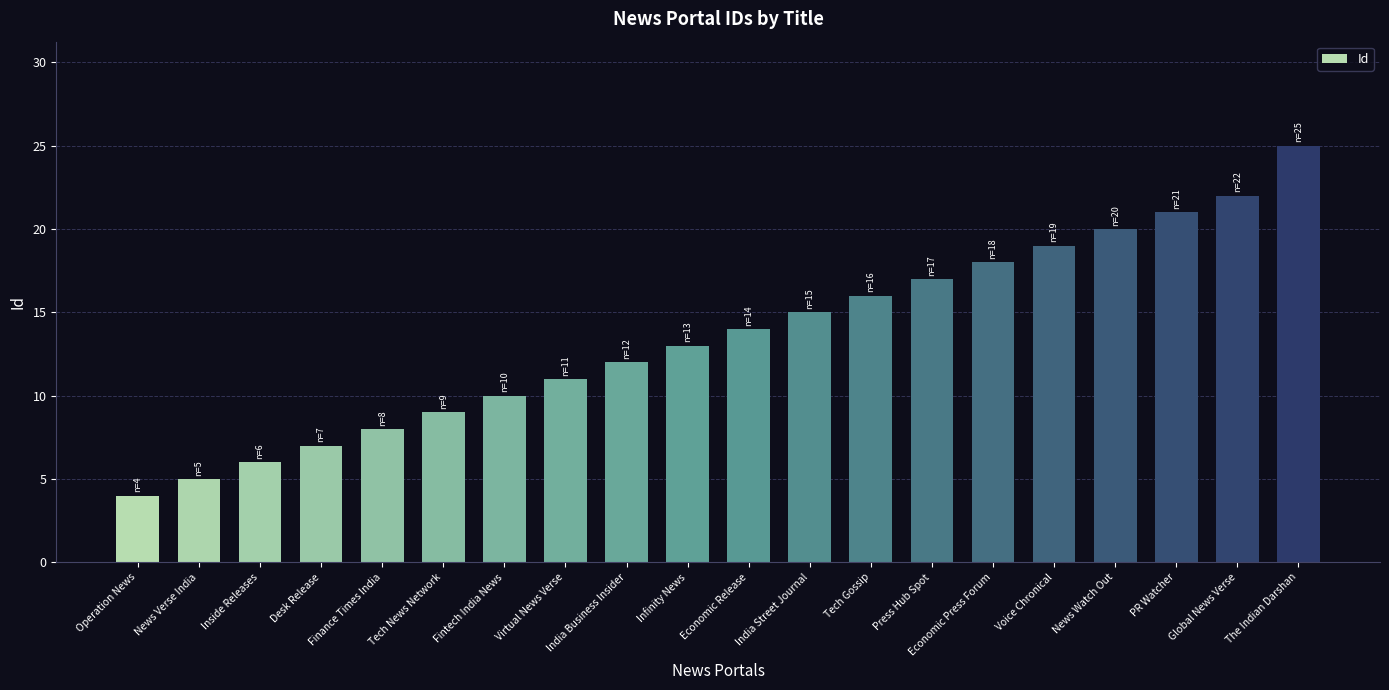

List the labels in order of value, largest first.

The Indian Darshan, Global News Verse, PR Watcher, News Watch Out, Voice Chronical, Economic Press Forum, Press Hub Spot, Tech Gossip, India Street Journal, Economic Release, Infinity News, India Business Insider, Virtual News Verse, Fintech India News, Tech News Network, Finance Times India, Desk Release, Inside Releases, News Verse India, Operation News